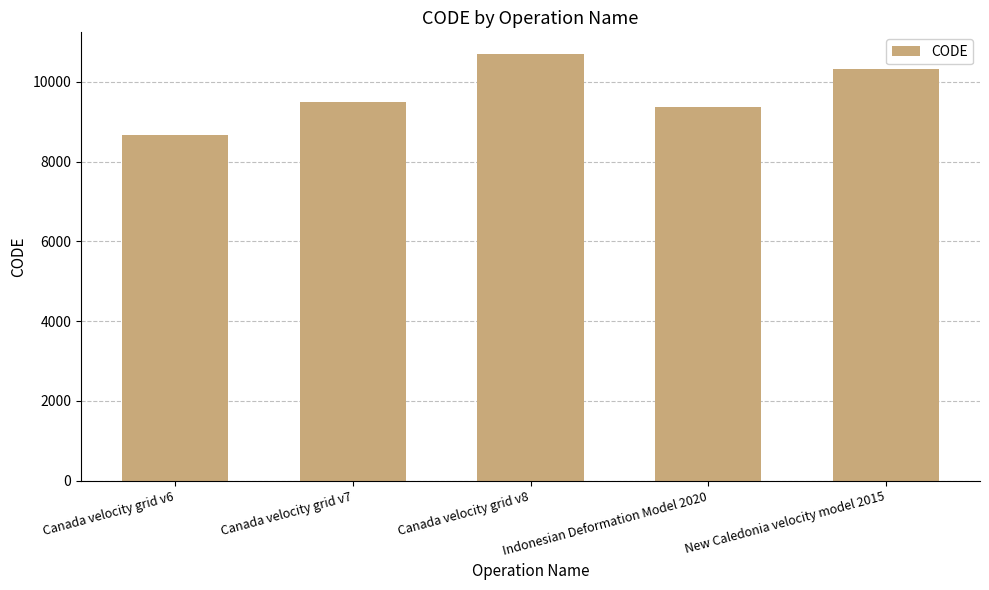

What is the label of the 4th bar from the left?

Indonesian Deformation Model 2020